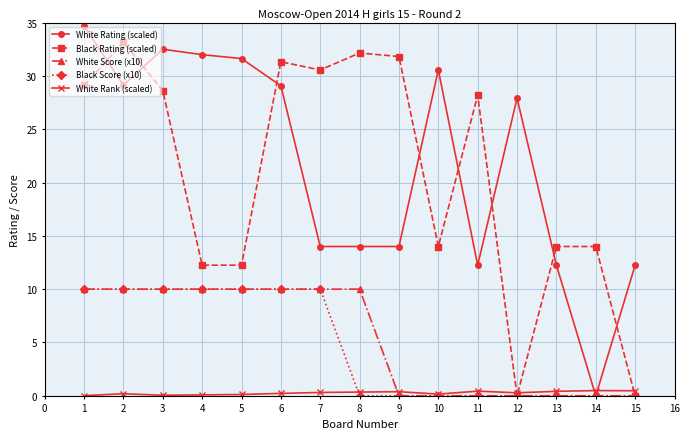

The value of White Score (x10) at 13 is -3.9. True or false?

False